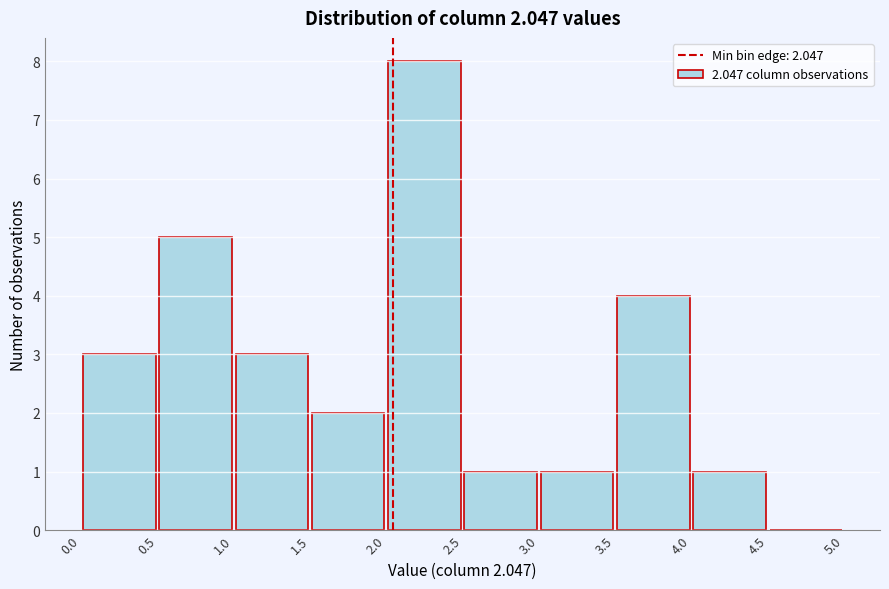

Reading left to right, list every bar in this chart as the range it spans on the x-axis followed by its height. The values are not printed on the chart, so give them approximately, as read against the axis.

0.0 to 0.5: 3
0.5 to 1.0: 5
1.0 to 1.5: 3
1.5 to 2.0: 2
2.0 to 2.5: 8
2.5 to 3.0: 1
3.0 to 3.5: 1
3.5 to 4.0: 4
4.0 to 4.5: 1
4.5 to 5.0: 0